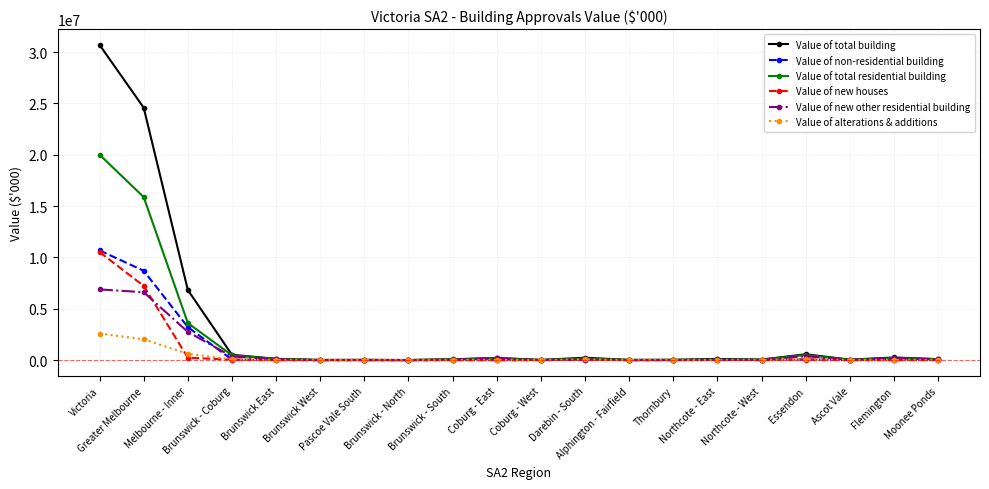

Which series has the widest spread of values?

Value of total building